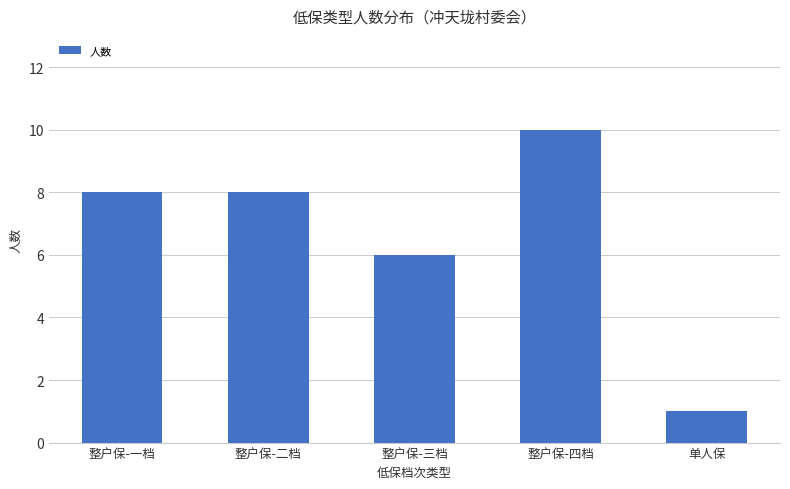

What is the sum of the values at 整户保-四档 and 单人保?

11